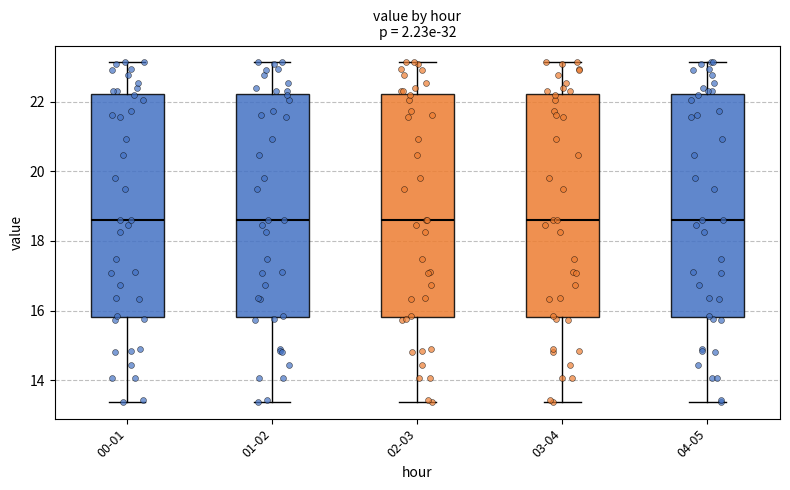

Reading left to right, read every box against the y-axis: the position of its median line, the range the box covers, and the ends of its whiskers. The values are not printed on the chart, so give them approximately, as read against the axis.

00-01: median 18.6, box 15.8 to 22.2, whiskers 13.4 to 23.2
01-02: median 18.6, box 15.8 to 22.2, whiskers 13.4 to 23.2
02-03: median 18.6, box 15.8 to 22.2, whiskers 13.4 to 23.2
03-04: median 18.6, box 15.8 to 22.2, whiskers 13.4 to 23.2
04-05: median 18.6, box 15.8 to 22.2, whiskers 13.4 to 23.2